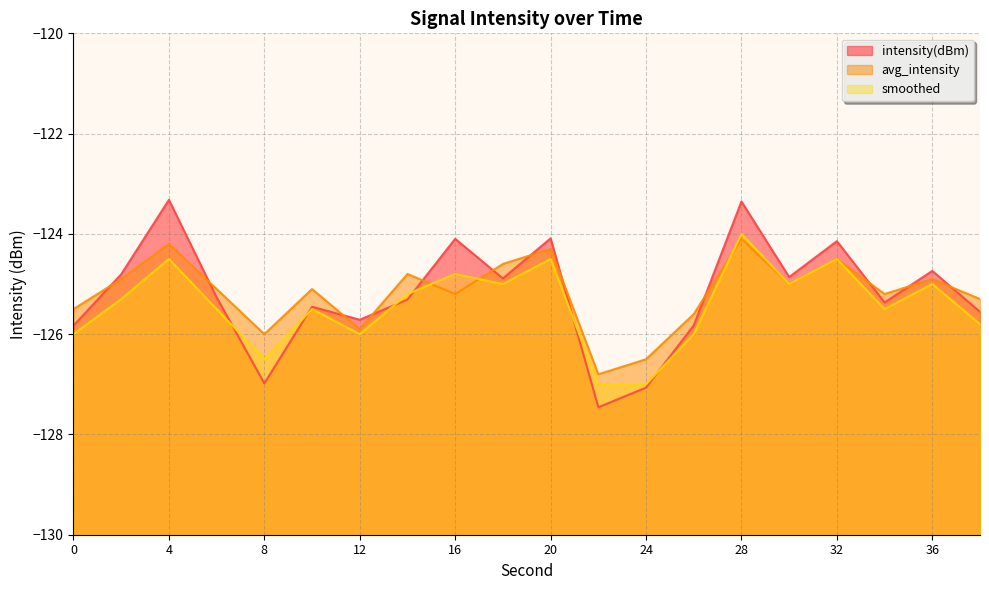

Which category has the highest value in the smoothed series?

28